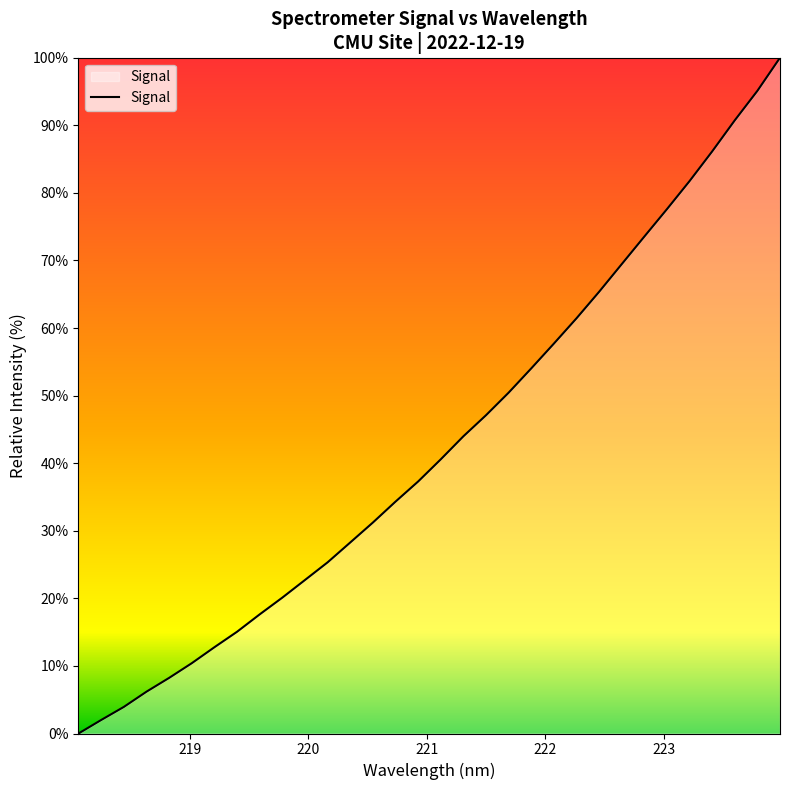

Reading left to right, extract all data points from this chart.

0.0	2.0	3.9	6.2	8.2	10.4	12.8	15.1	17.6	20.1	22.7	25.3	28.3	31.2	34.3	37.3	40.6	44.0	47.1	50.4	54.0	57.7	61.4	65.4	69.5	73.5	77.6	81.8	86.1	90.7	95.1	100.0